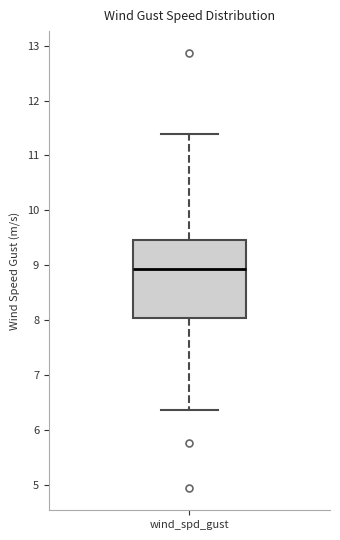

Where is the lower edge of the box for wind_spd_gust on the y-axis? The values are not printed on the chart, so give them approximately, as read against the axis.

8.0